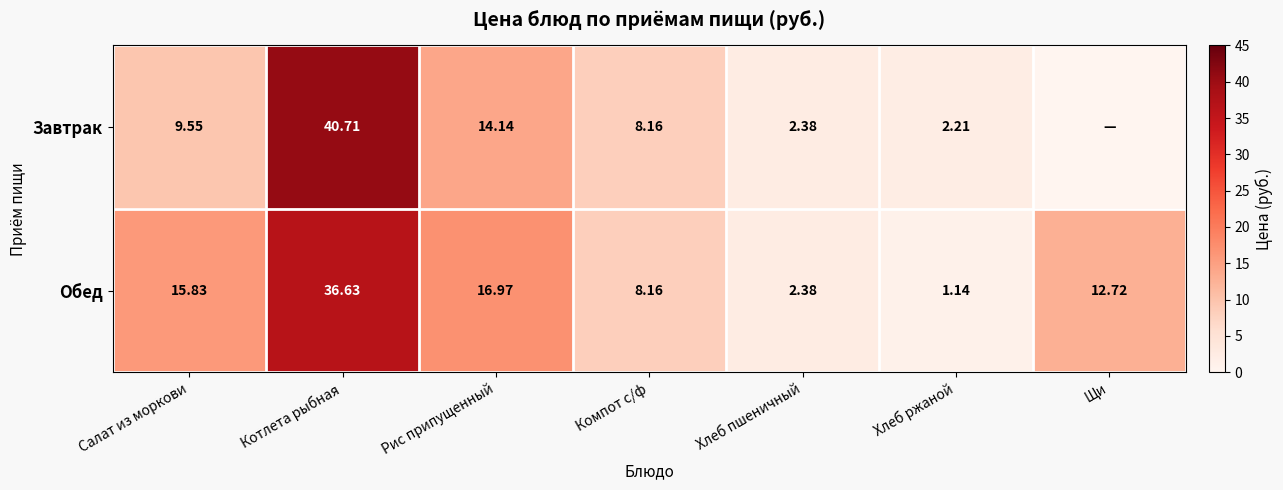

True or false: Обед has a value of 8.2 at Компот с/ф.

True